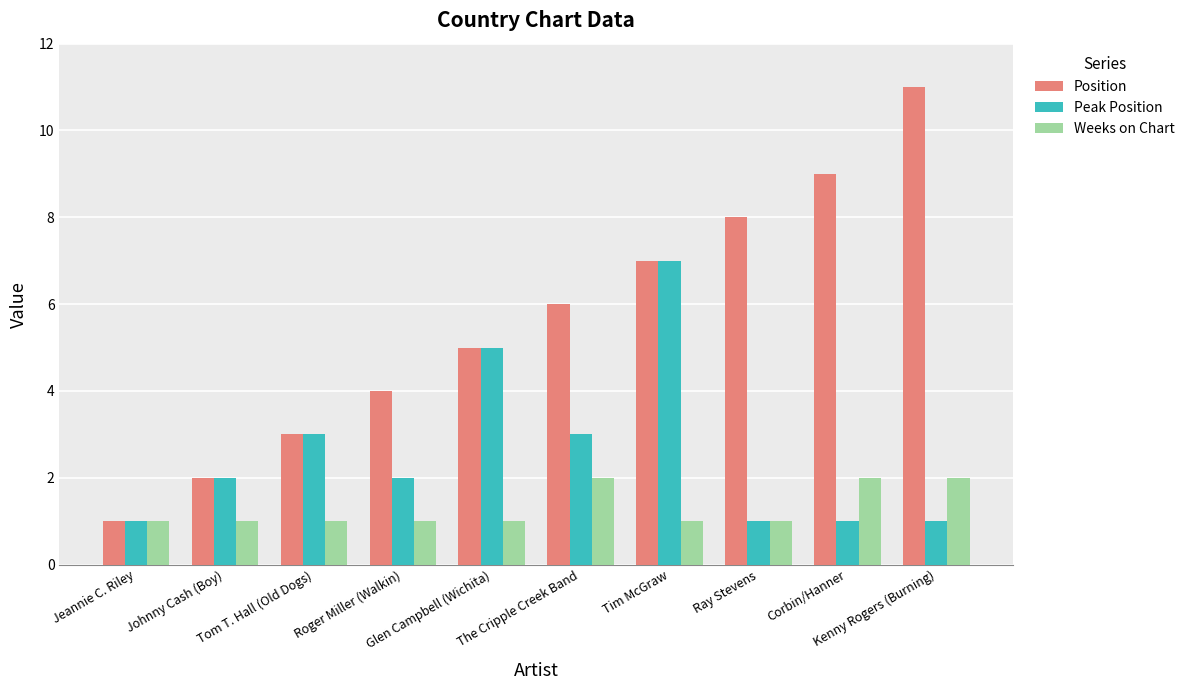

How many data points in Position are less than 6?

5